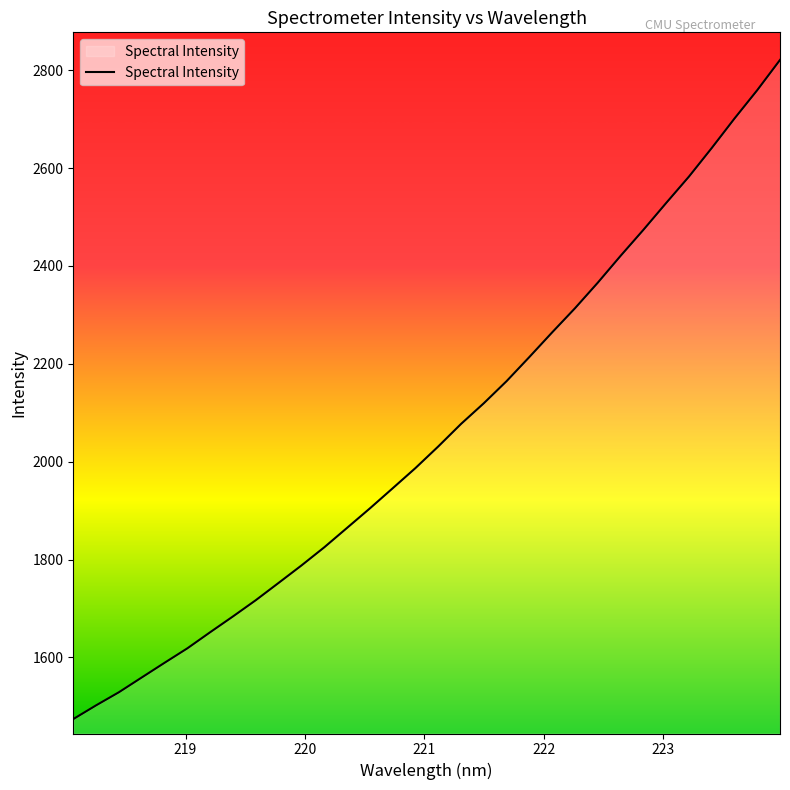

What is the maximum value shown in the chart?

2821.0